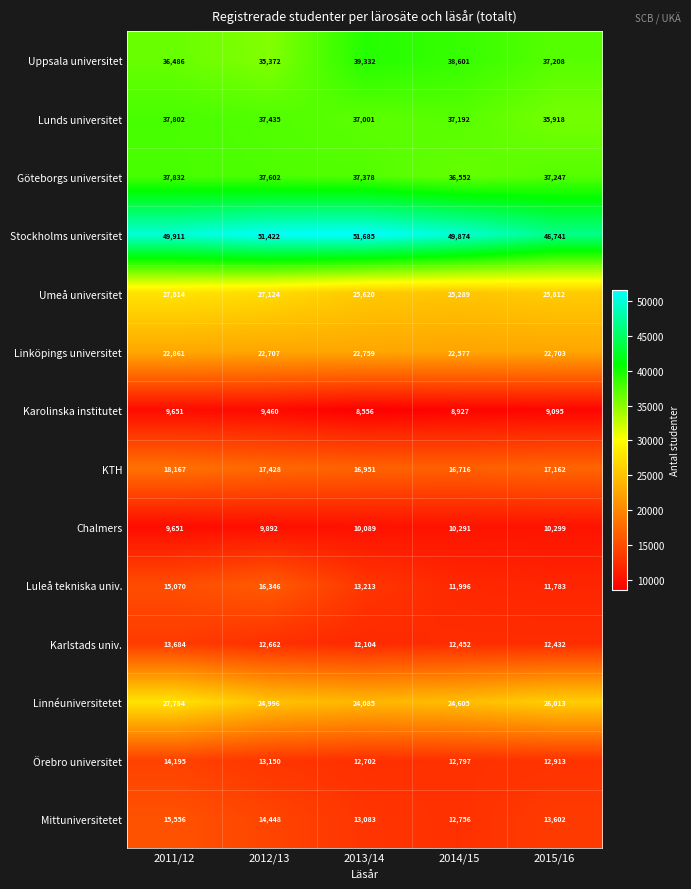

Which series has the largest range (max minus min)?

Stockholms universitet